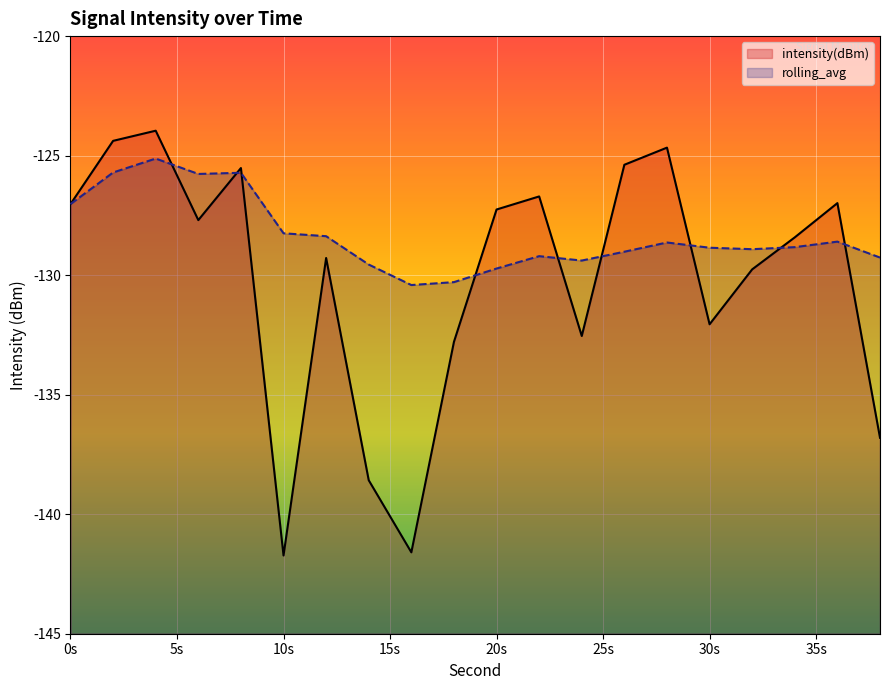

At which label is intensity(dBm) closest to -132?

30s